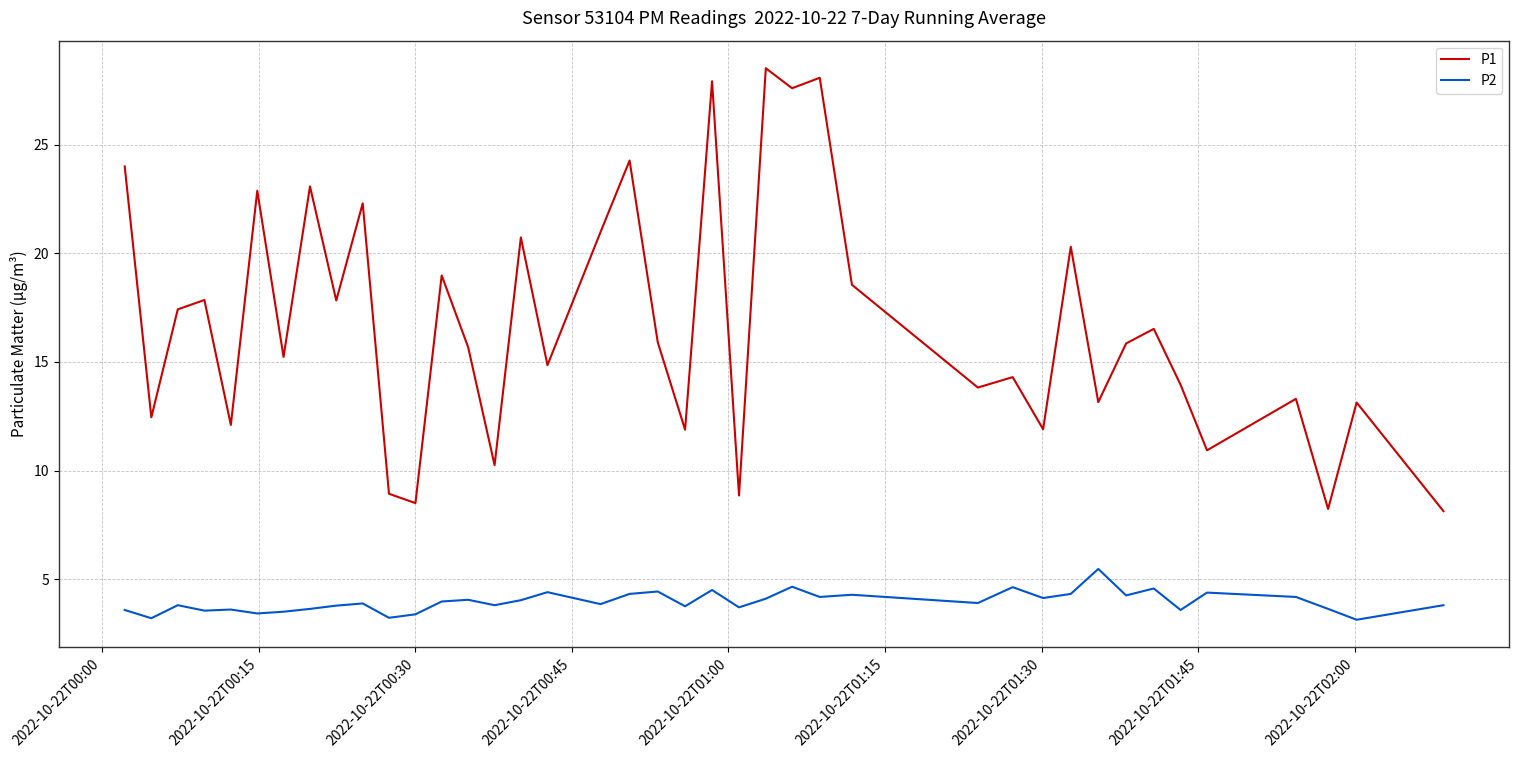

True or false: P2 and P1 intersect in this chart.

False